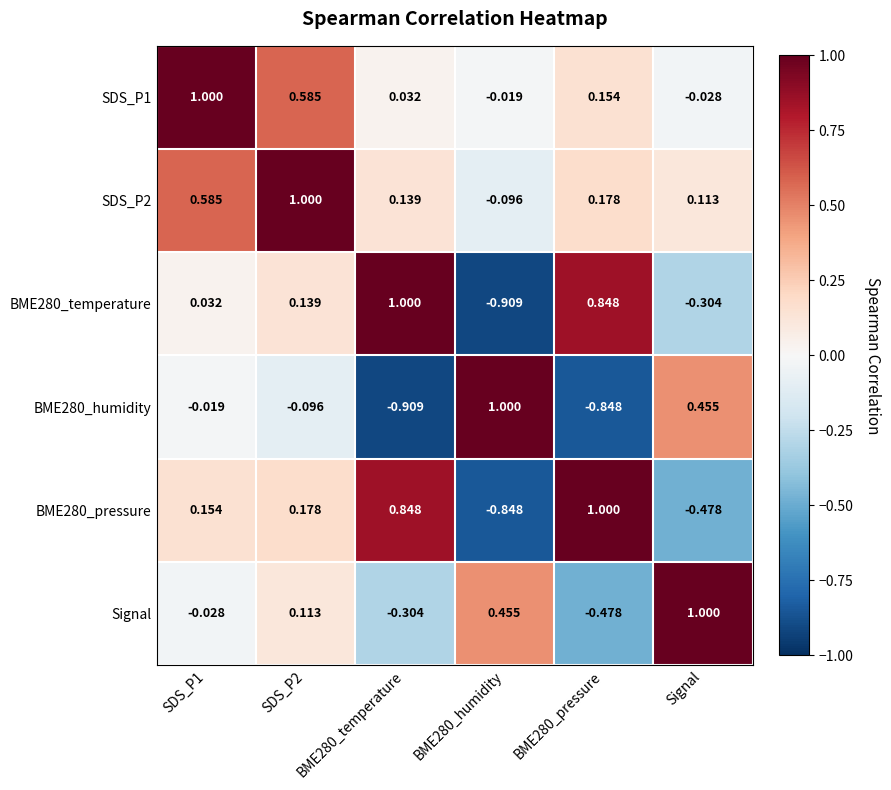

What is the spread (max minus min) of values at SDS_P2?

1.1